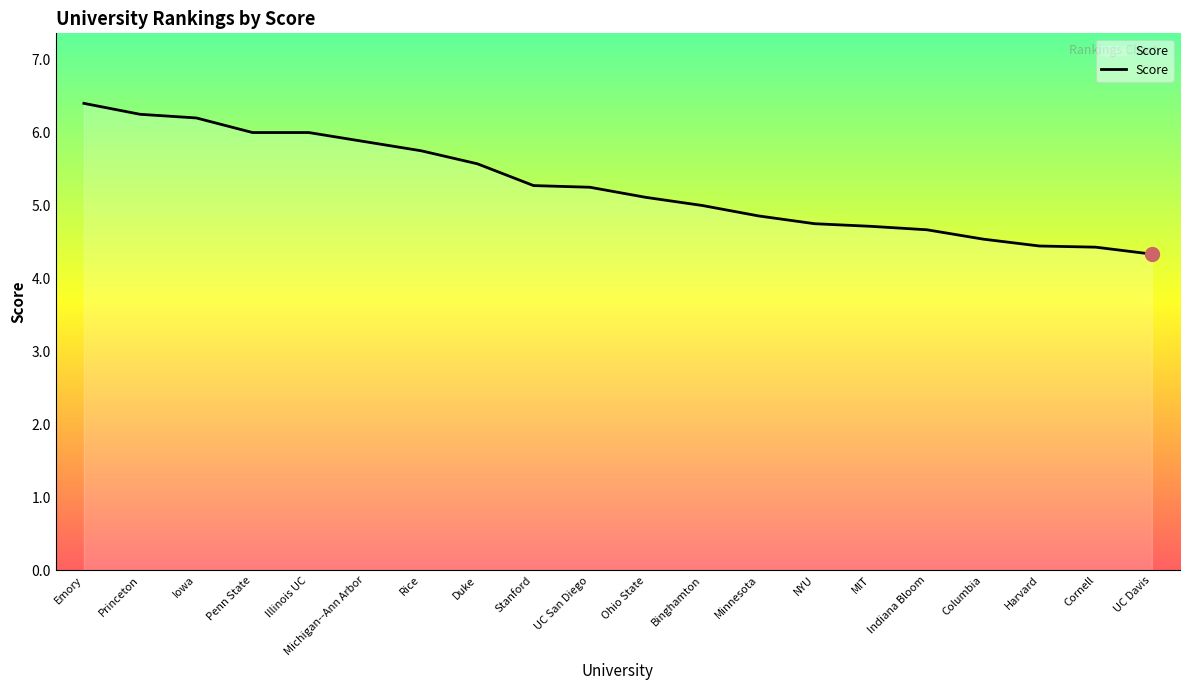

What is the change in value from NYU to Cornell?

-0.3